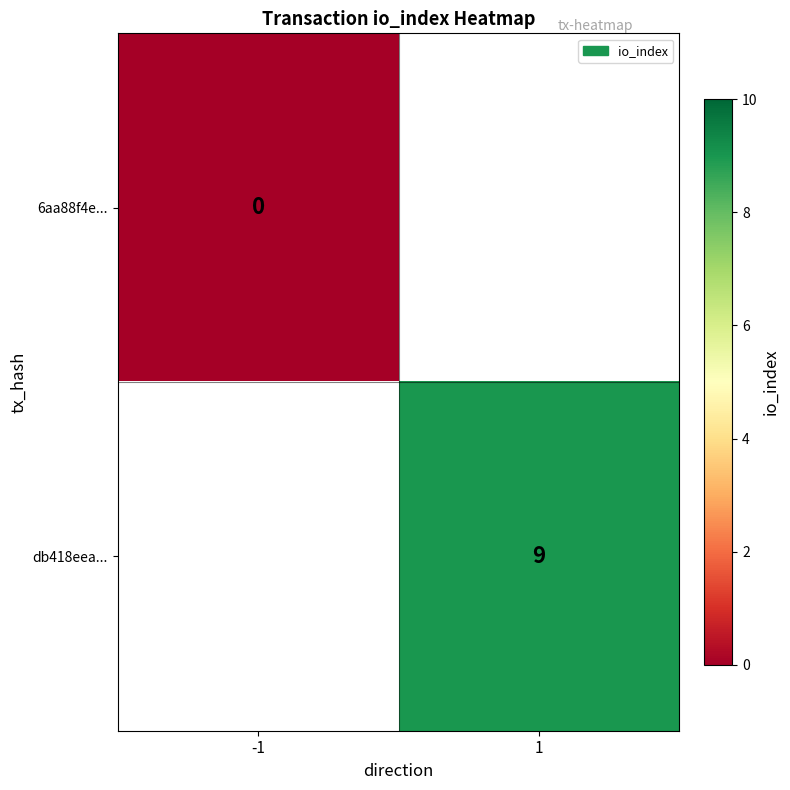

The db418eea... series shows 13 at 1. True or false?

False